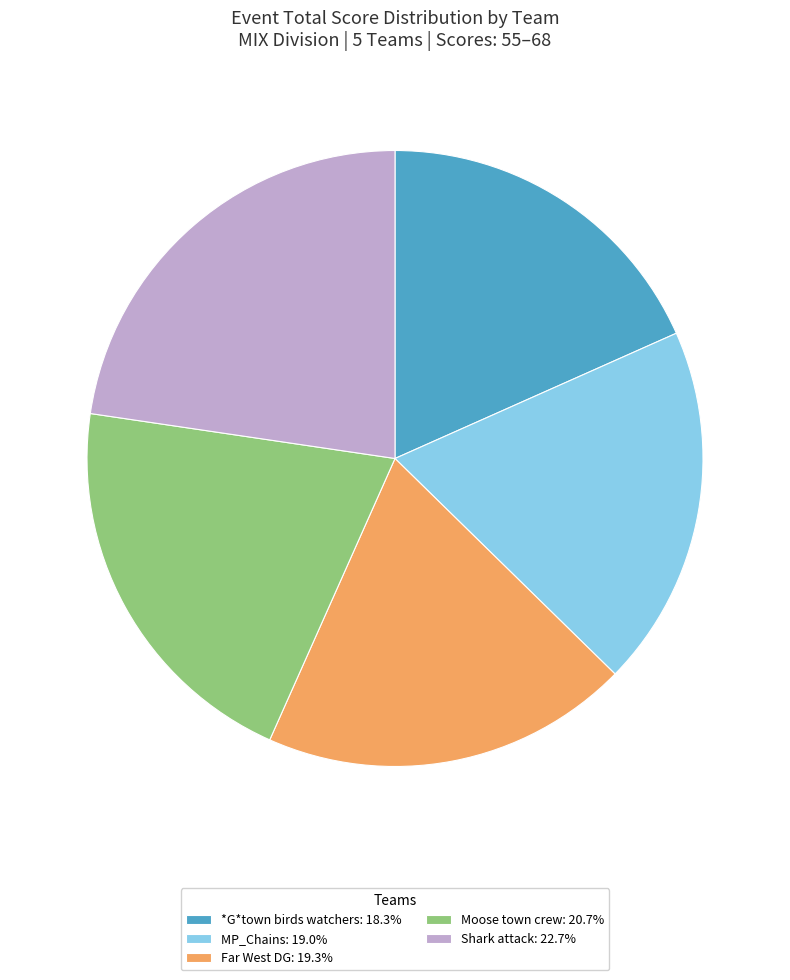

Is there any slice that represents more than half of the pie?

No